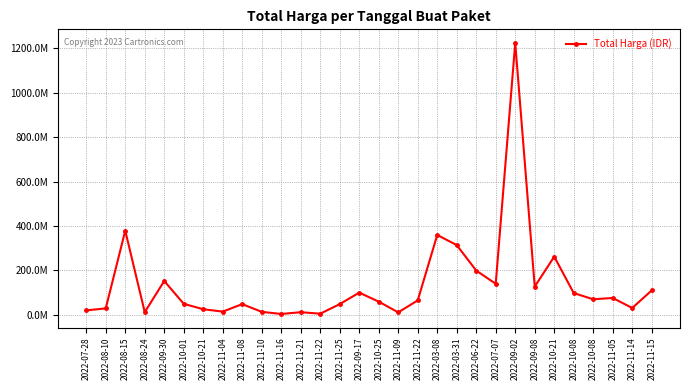

Rank the categories by value from lowest to highest.

2022-11-16, 2022-11-22, 2022-11-09, 2022-11-21, 2022-08-24, 2022-11-10, 2022-11-04, 2022-07-28, 2022-10-21, 2022-08-10, 2022-11-14, 2022-11-08, 2022-11-25, 2022-10-01, 2022-10-25, 2022-11-22, 2022-10-08, 2022-11-05, 2022-10-08, 2022-09-17, 2022-11-15, 2022-09-08, 2022-07-07, 2022-09-30, 2022-06-22, 2022-10-21, 2022-03-31, 2022-03-08, 2022-08-15, 2022-09-02